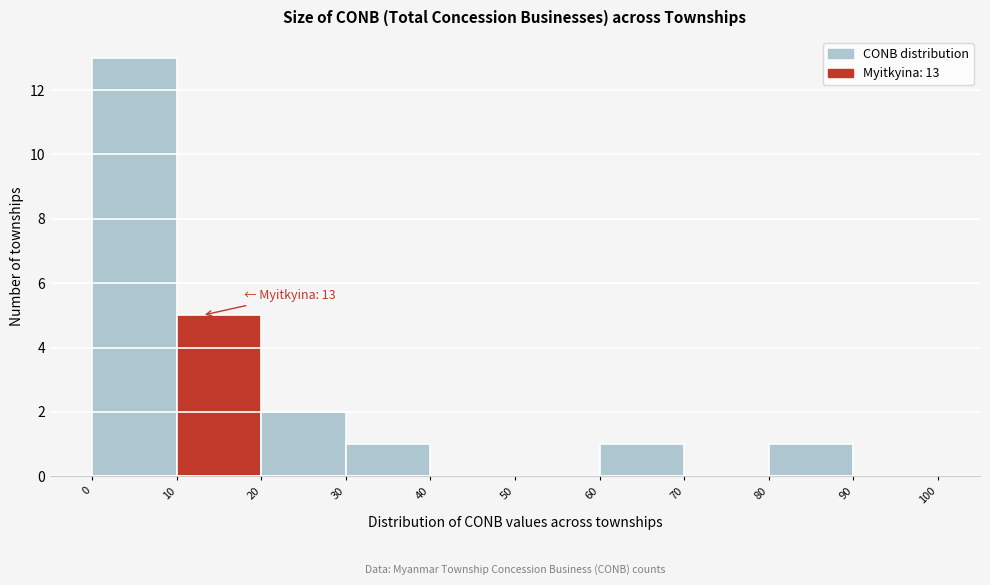

Which range on the x-axis has the tallest bar?

0 to 10